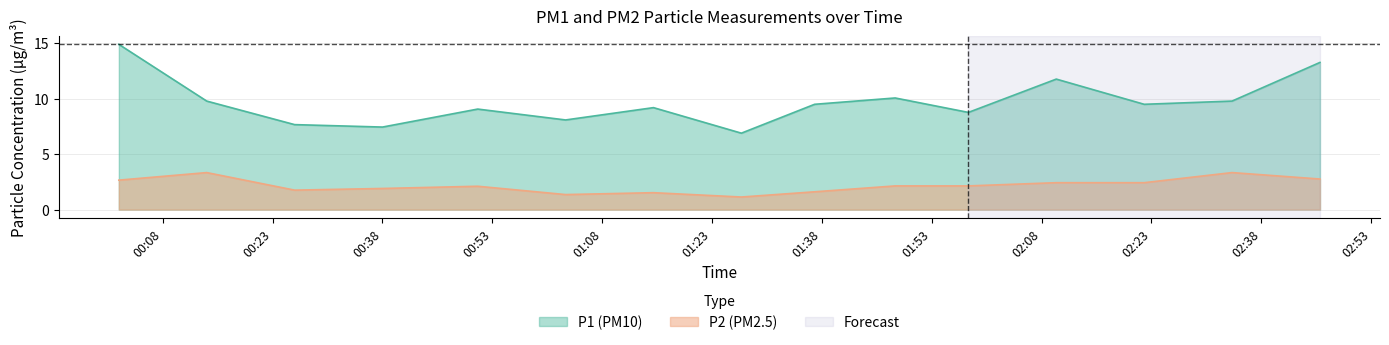

Reading left to right, what are all the values shown in this chart?

P1: 14.9	9.8	7.7	7.4	9.1	8.1	9.2	6.9	9.5	10.1	8.8	11.8	9.5	9.8	13.2
P2: 2.6	3.3	1.8	1.9	2.1	1.4	1.5	1.1	1.6	2.1	2.1	2.4	2.4	3.3	2.8